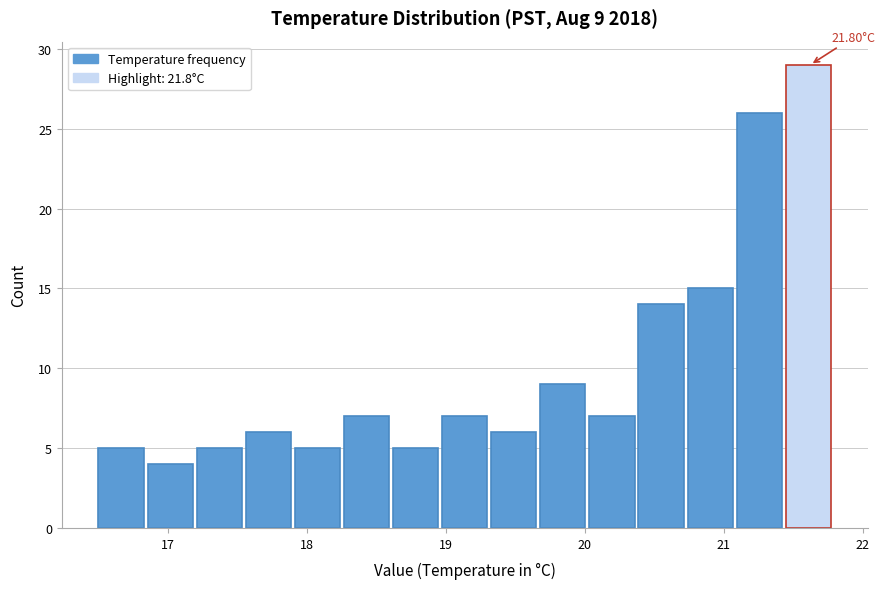

Around what value on the x-axis is the tallest bar? Give the approximate position of its centre, as read against the axis.

21.6